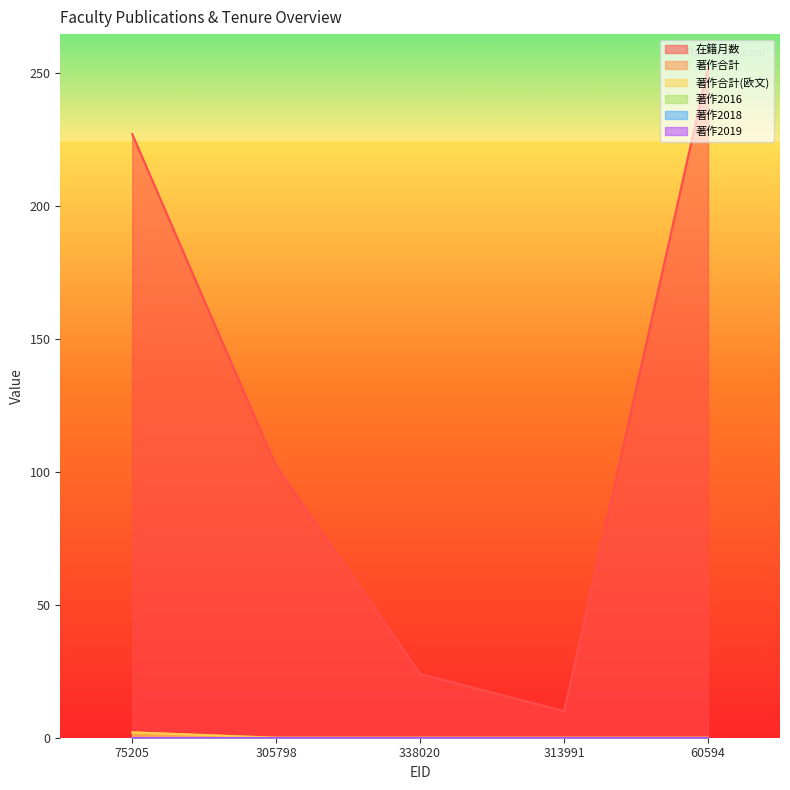

How many lines are shown in the chart?

6